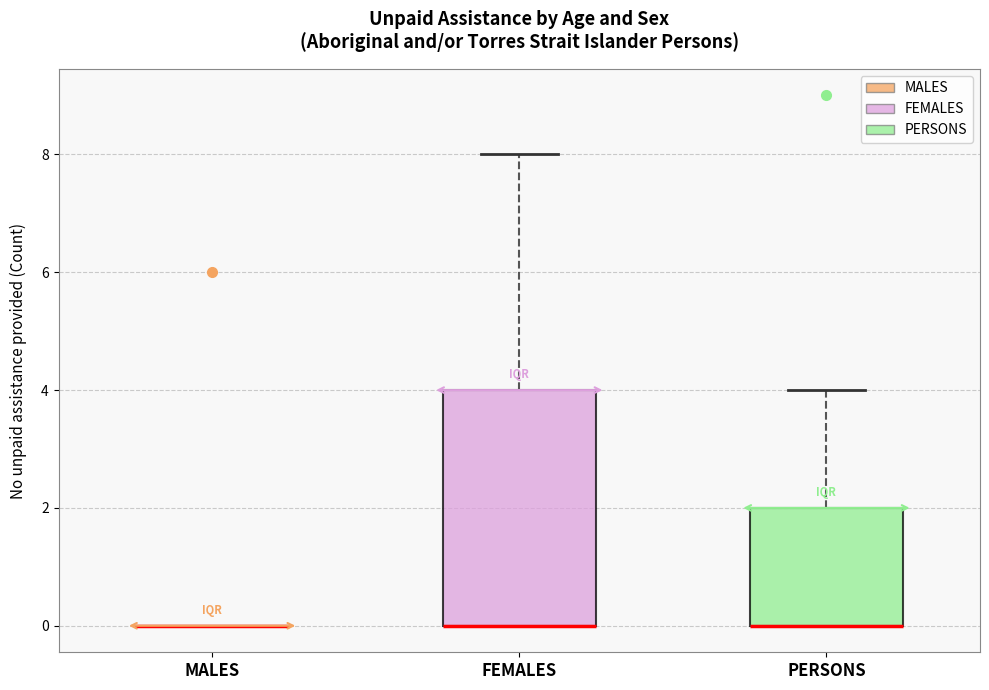

Reading left to right, transcribe this box plot: for each box, give where its median line is, the range the box spans, and where its two whiskers end, as read against the y-axis. The values are not printed on the chart, so give them approximately, as read against the axis.

MALES: box collapsed to a line at 0, whiskers 0 to 0
FEMALES: median 0 (drawn on the box's lower edge), box 0 to 4, whiskers 0 to 8
PERSONS: median 0 (drawn on the box's lower edge), box 0 to 2, whiskers 0 to 4